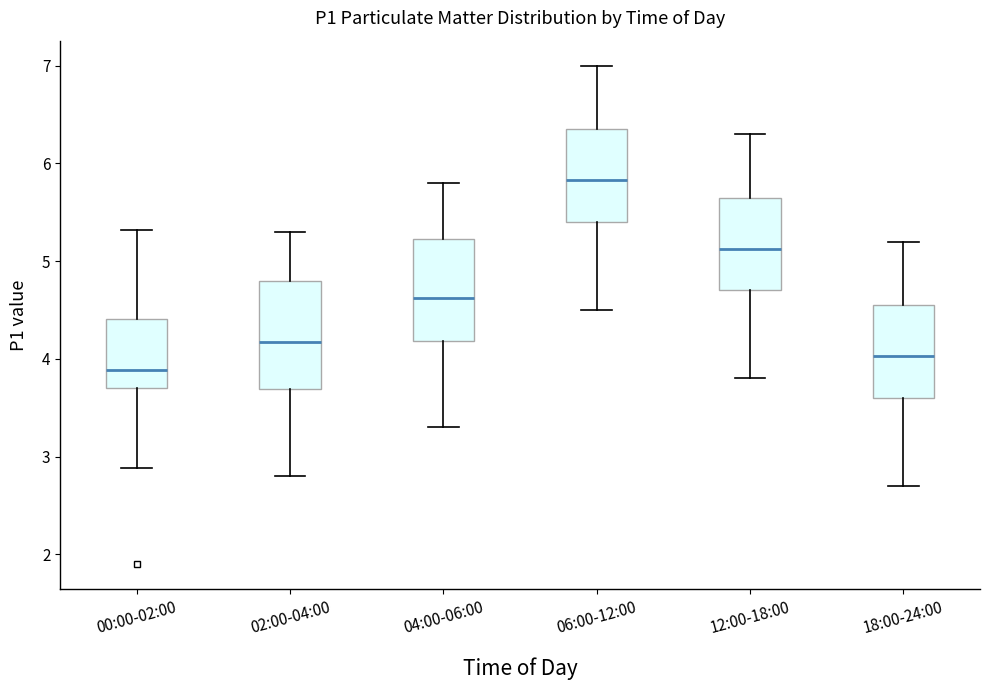

Reading left to right, read every box against the y-axis: the position of its median line, the range the box covers, and the ends of its whiskers. The values are not printed on the chart, so give them approximately, as read against the axis.

00:00-02:00: median 3.9, box 3.7 to 4.4, whiskers 2.9 to 5.3
02:00-04:00: median 4.2, box 3.7 to 4.8, whiskers 2.8 to 5.3
04:00-06:00: median 4.6, box 4.2 to 5.2, whiskers 3.3 to 5.8
06:00-12:00: median 5.8, box 5.4 to 6.4, whiskers 4.5 to 7.0
12:00-18:00: median 5.1, box 4.7 to 5.7, whiskers 3.8 to 6.3
18:00-24:00: median 4.0, box 3.6 to 4.6, whiskers 2.7 to 5.2